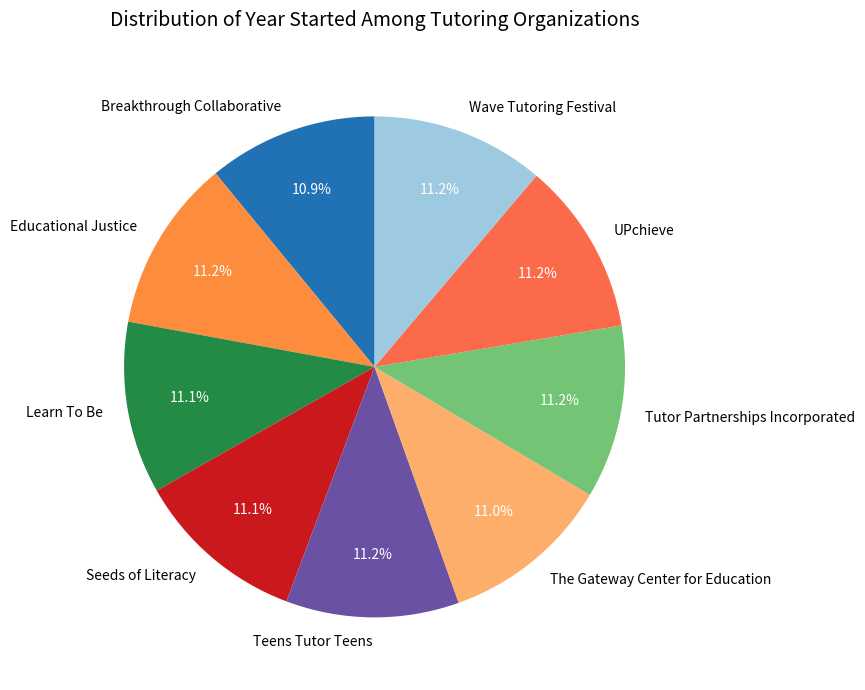

Is Wave Tutoring Festival the majority of the pie?

No